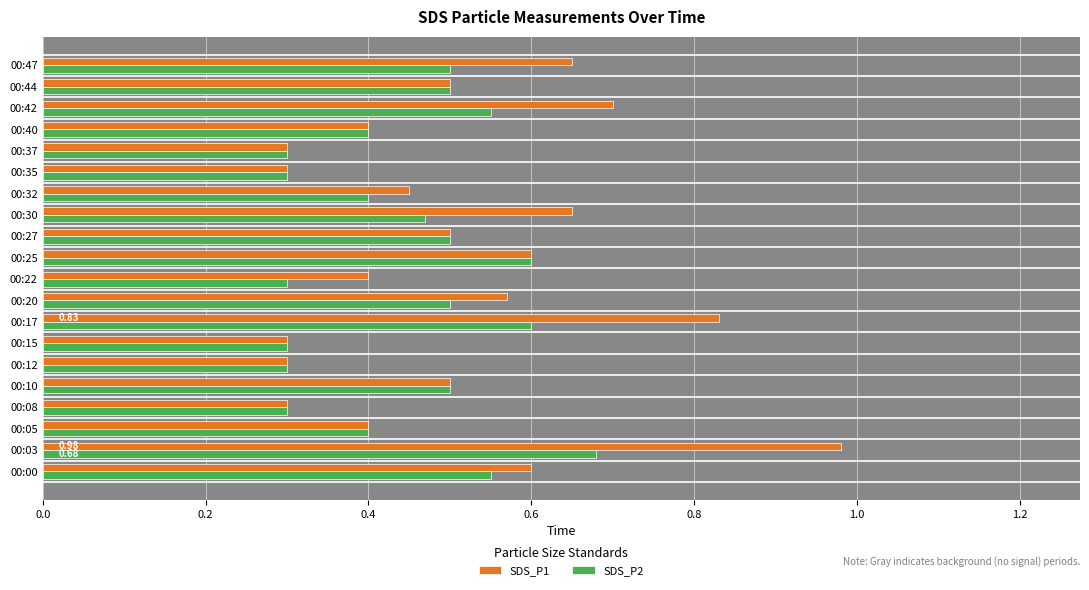

At how many categories does at least one series exceed 0?

20